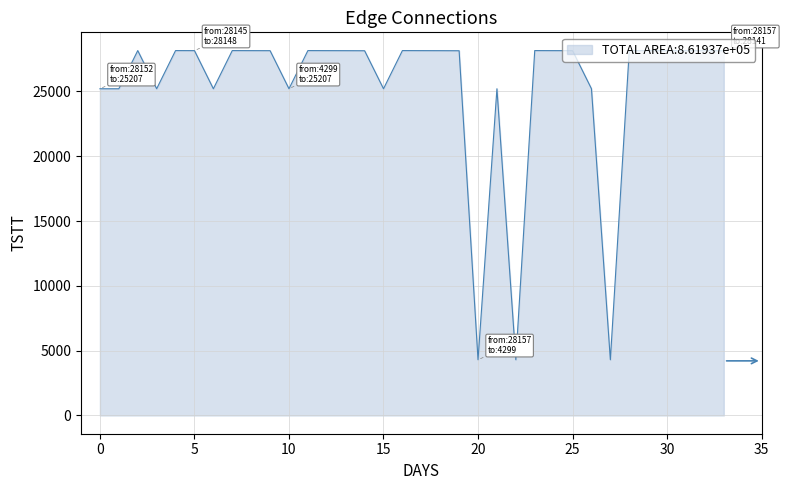

What is the average value?

25351